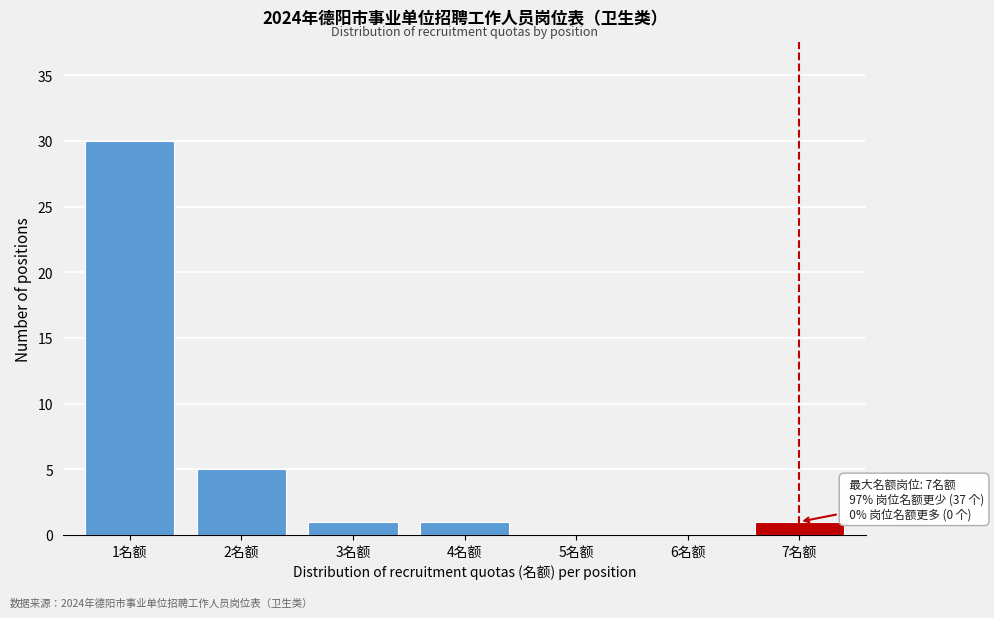

Which range on the x-axis has the tallest bar?

0.5 to 1.5